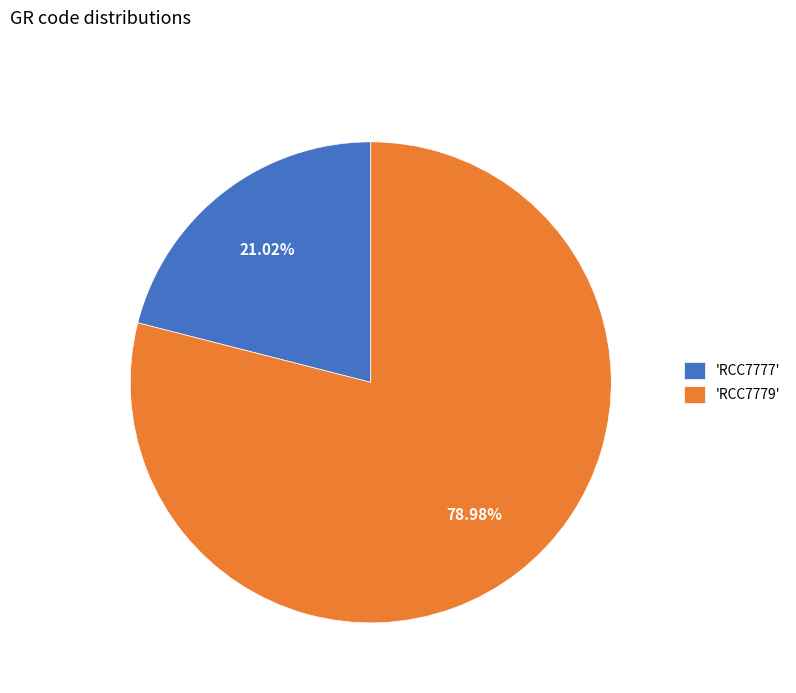

Is there a majority slice in this chart?

Yes